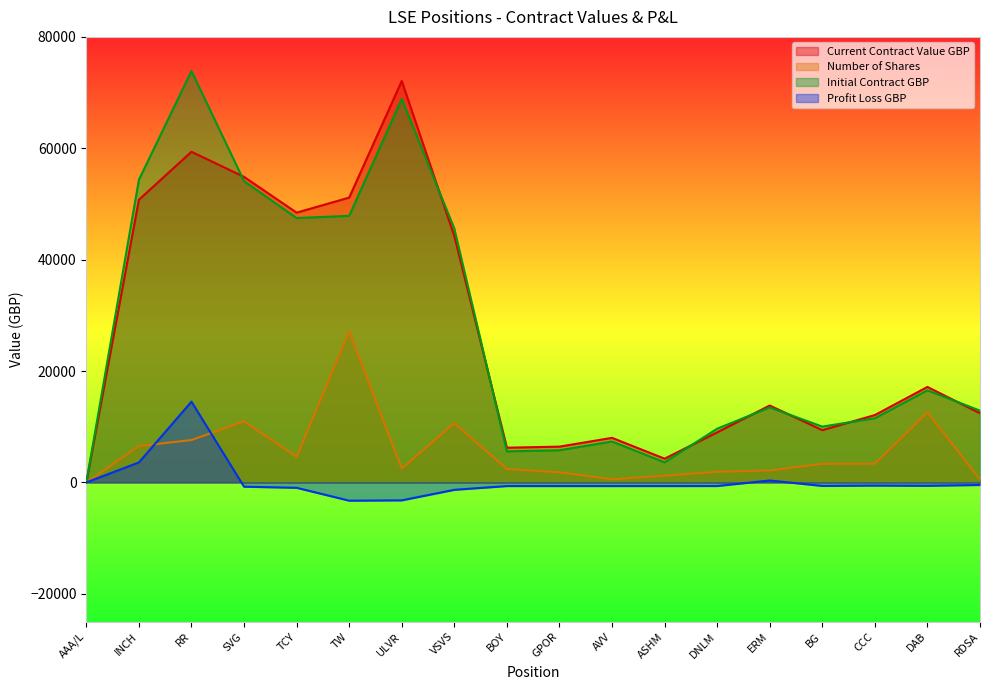

How many values in Profit Loss GBP are below zero?

14